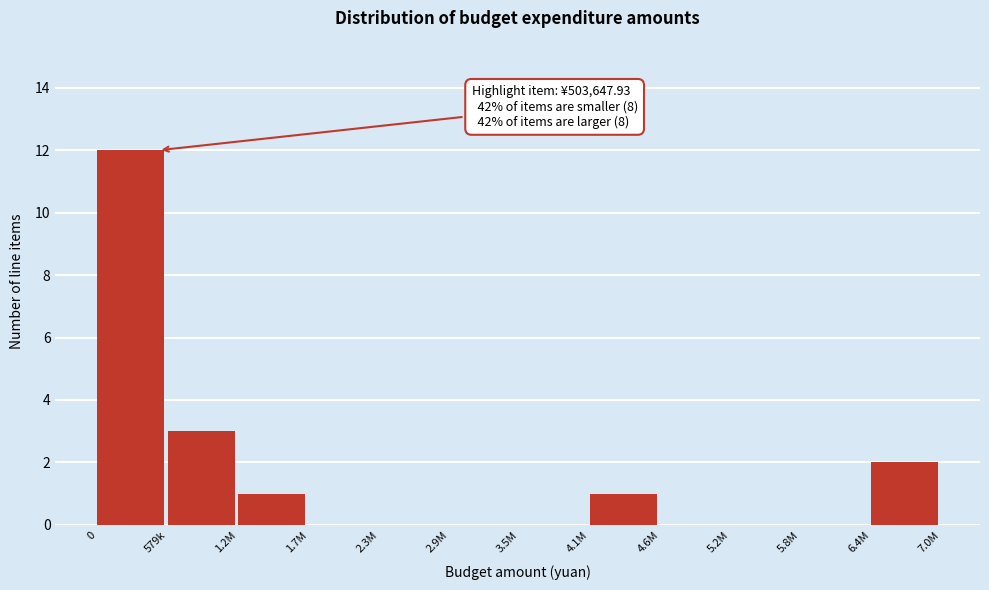

Reading left to right, list all the values displayed in this chart.

0=12	579k=3	1.2M=1	1.7M=0	2.3M=0	2.9M=0	3.5M=0	4.1M=1	4.6M=0	5.2M=0	5.8M=0	6.4M=2